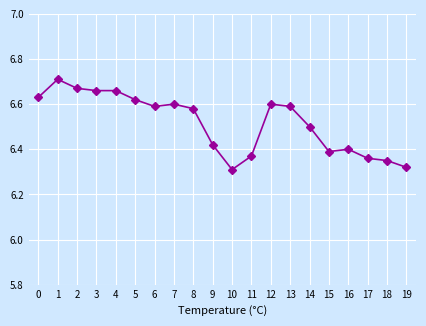

True or false: the data has more than 2 interior local peaks.

True